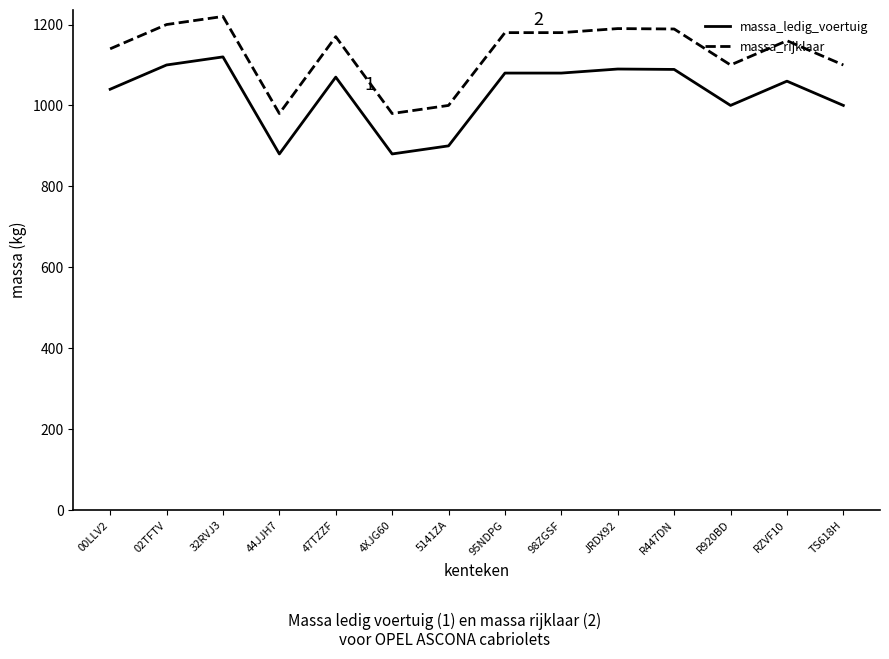

What is the difference between the maximum and minimum values in the massa_ledig_voertuig series?

240